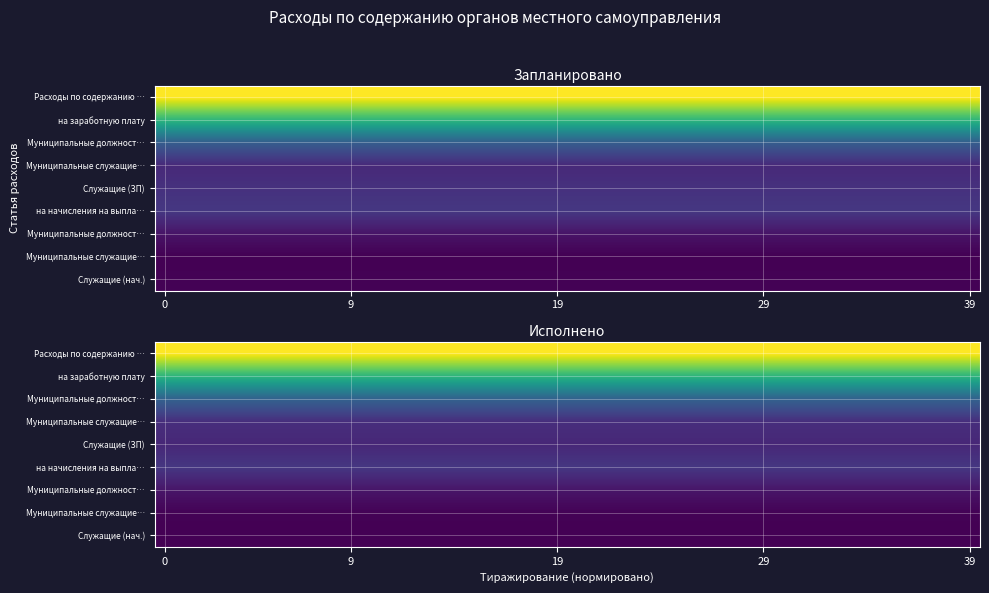

What is the difference between the highest and lowest values at 21?

1321618.8